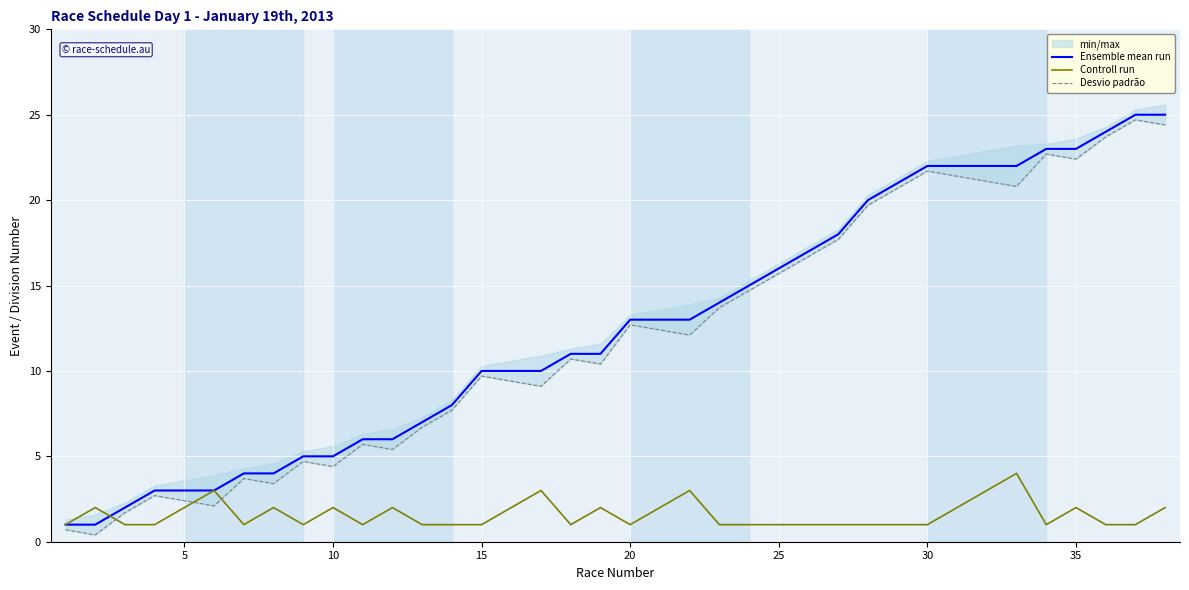

What is the highest value of the Ensemble mean run series?

25